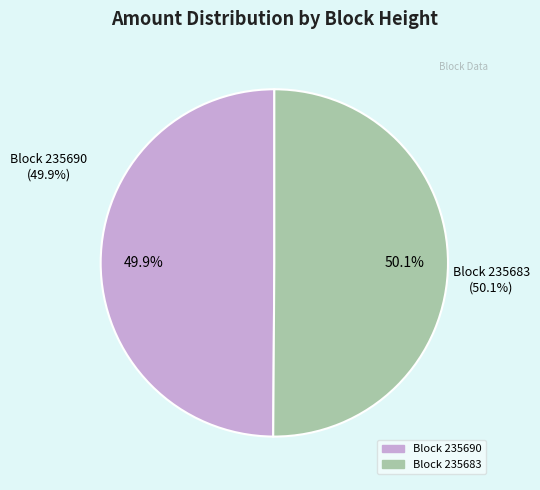

Is 235683 the majority of the pie?

Yes